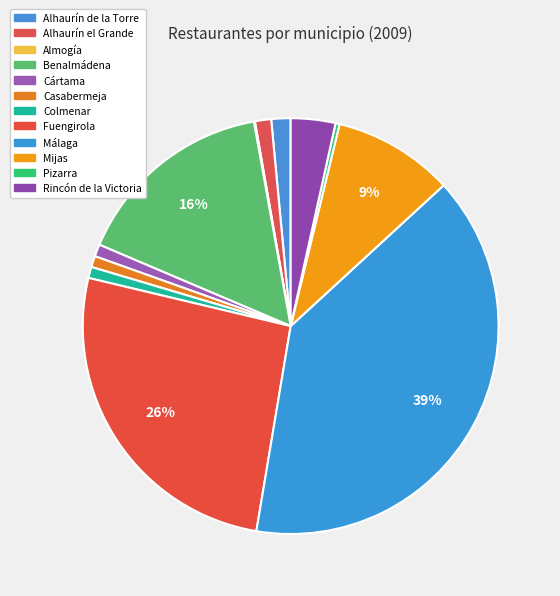

To the nearest percent, what is the difference between the largest and smallest slice percentages?

39%